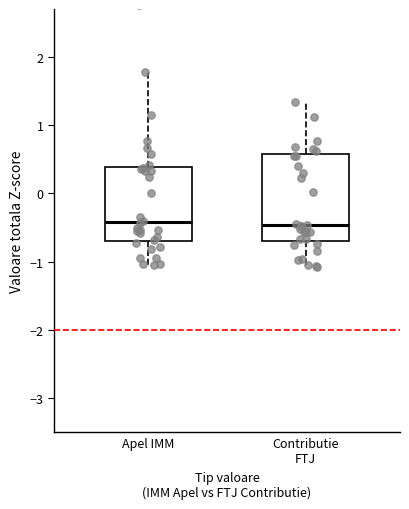

Reading left to right, transcribe this box plot: for each box, give where its median line is, the range the box spans, and where its two whiskers end, as read against the y-axis. The values are not printed on the chart, so give them approximately, as read against the axis.

Apel IMM: median -0.4, box -0.7 to 0.4, whiskers -1.0 to 1.8
Contributie FTJ: median -0.5, box -0.7 to 0.6, whiskers -1.1 to 1.3